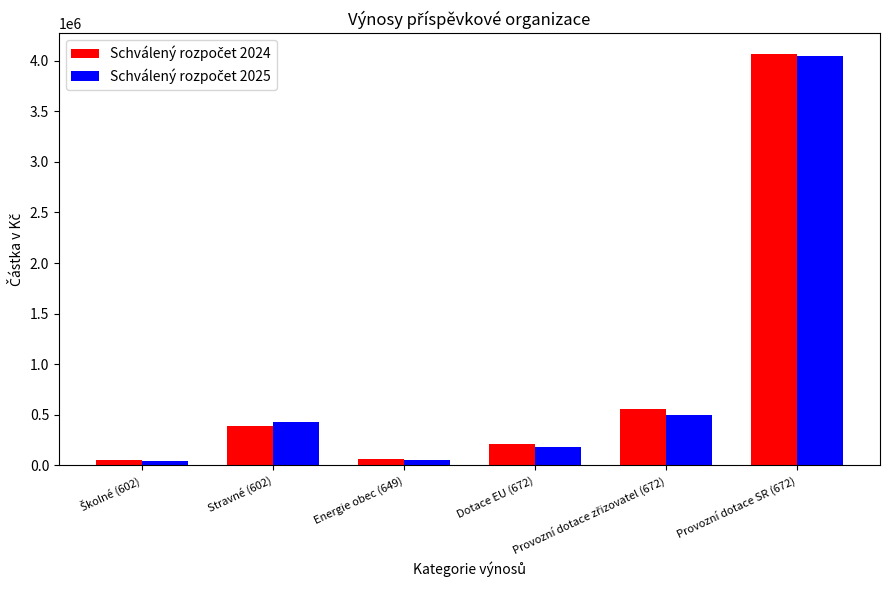

Rank the series by their maximum value, from highest to lowest.

Schválený rozpočet 2024, Schválený rozpočet 2025